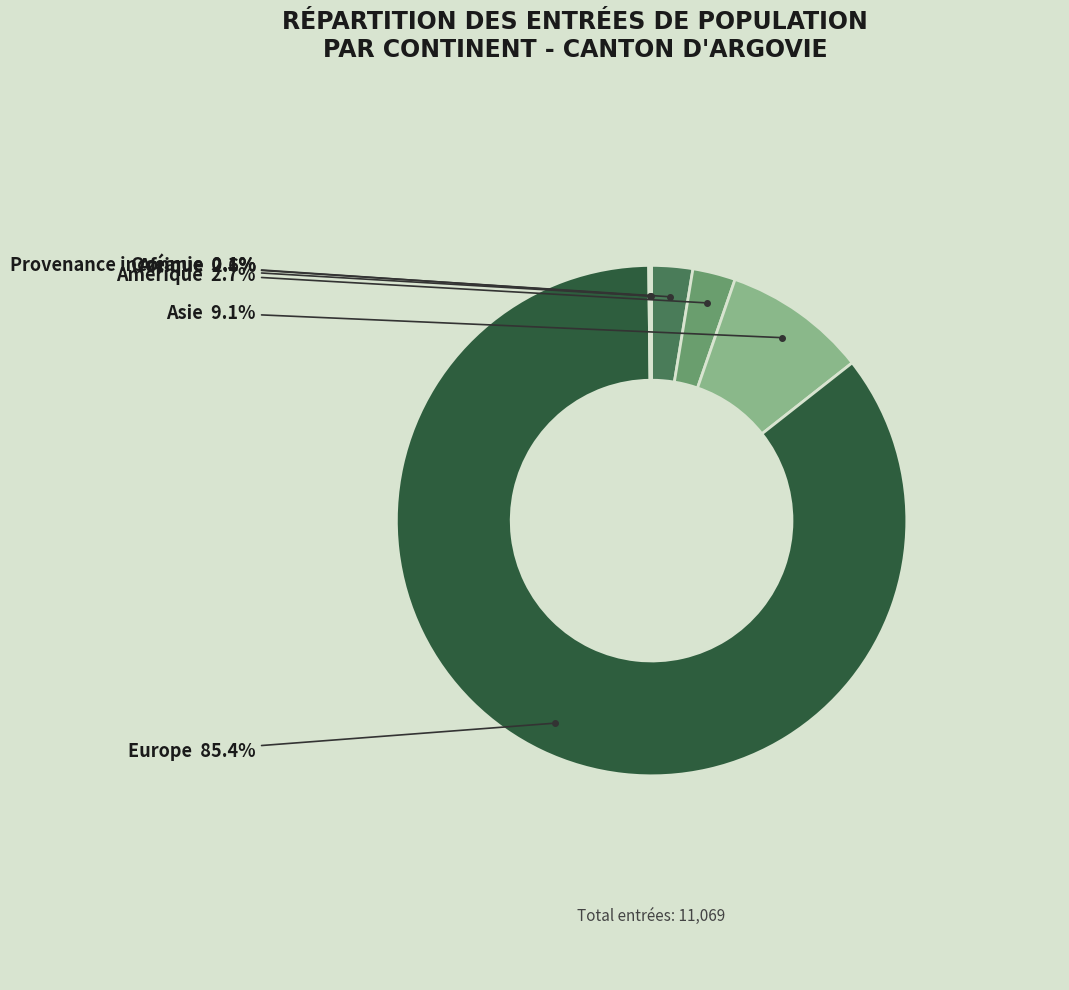

Is there a majority slice in this chart?

Yes